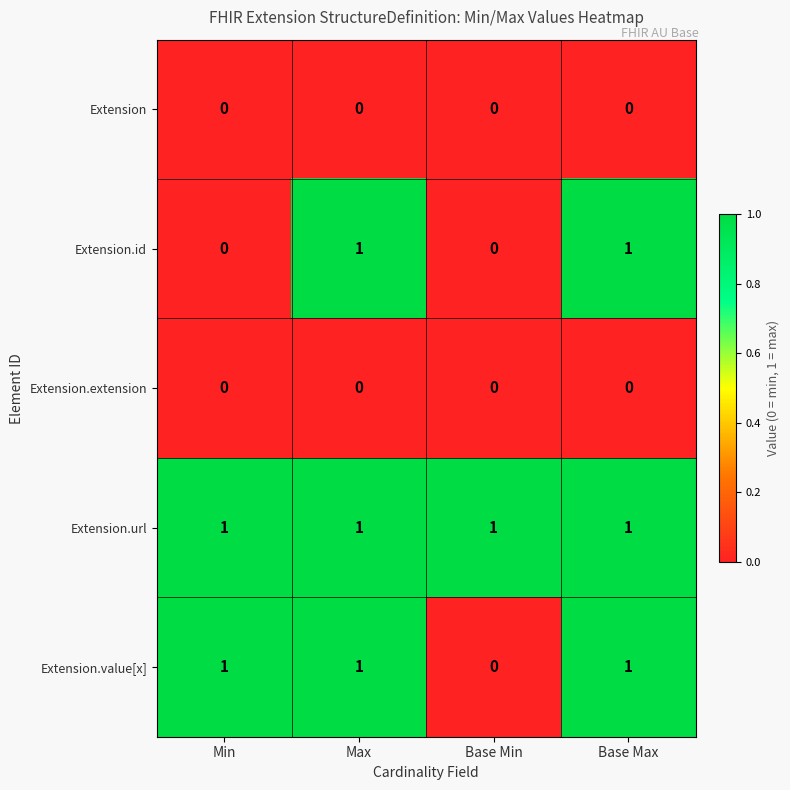

Which series has the largest total across all categories?

Extension.url